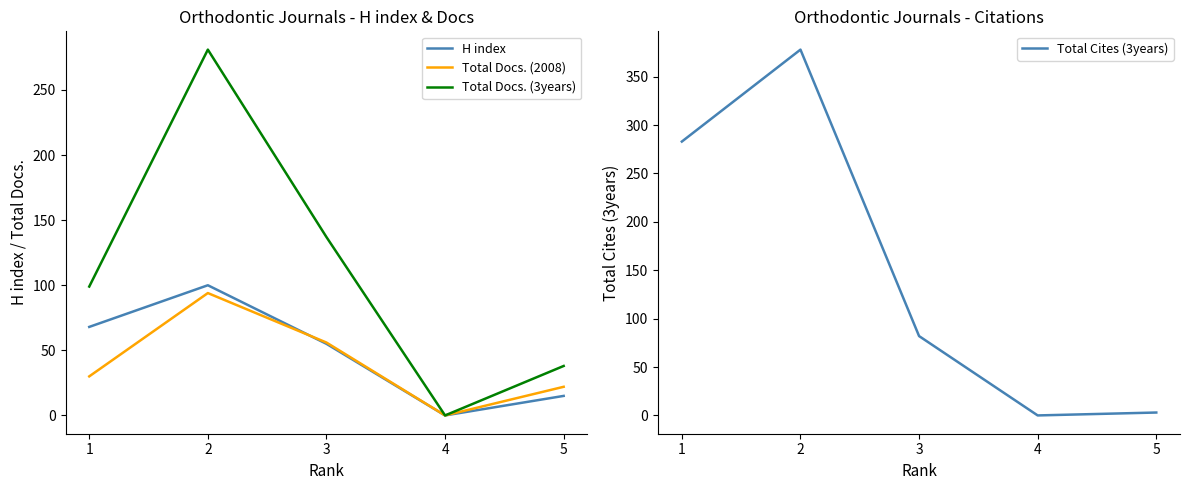

Where is Total Cites (3years) nearest to the value 189?

1